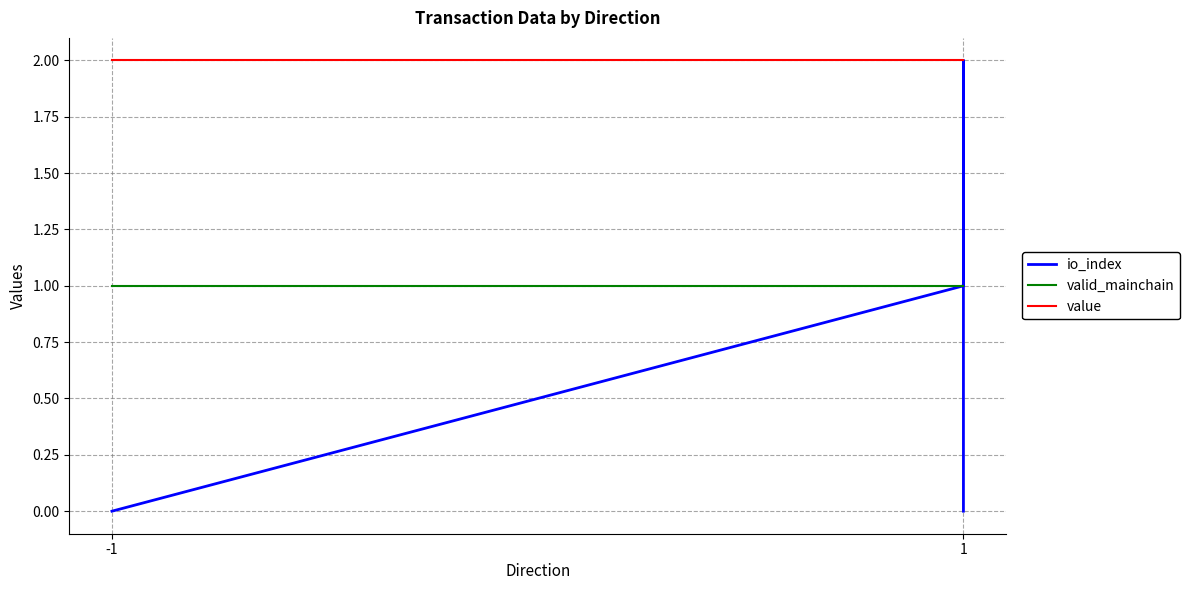

True or false: value and valid_mainchain intersect in this chart.

False